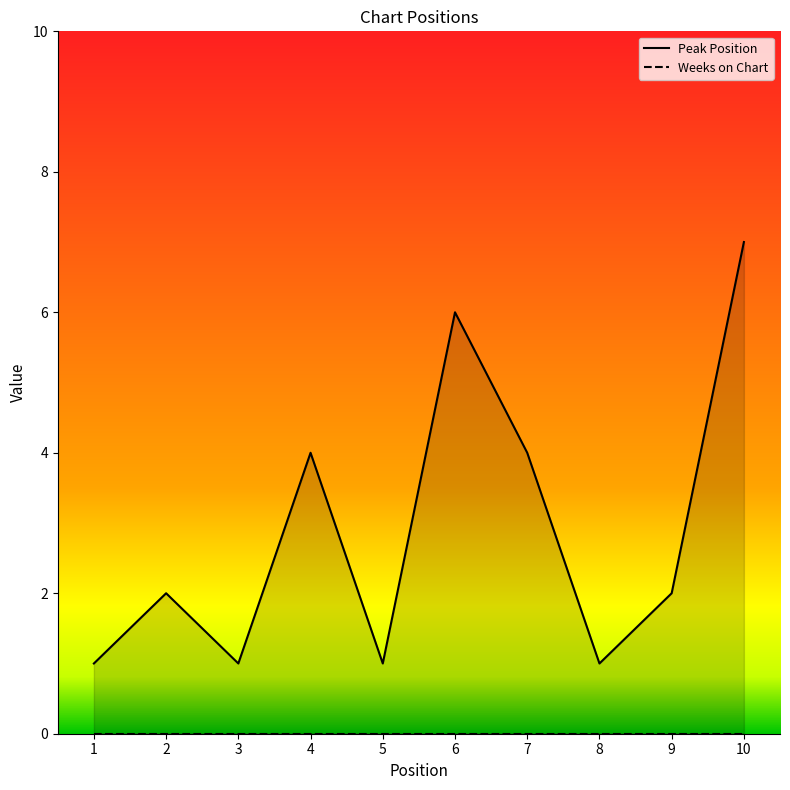

Reading left to right, transcribe all the data shown in this chart.

1	2	1	4	1	6	4	1	2	7